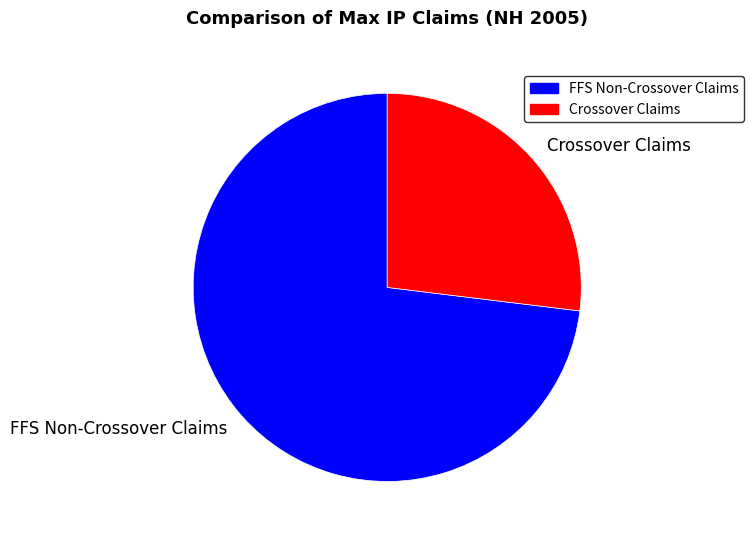

The FFS Non-Crossover Claims slice represents 73% of the pie. True or false?

True